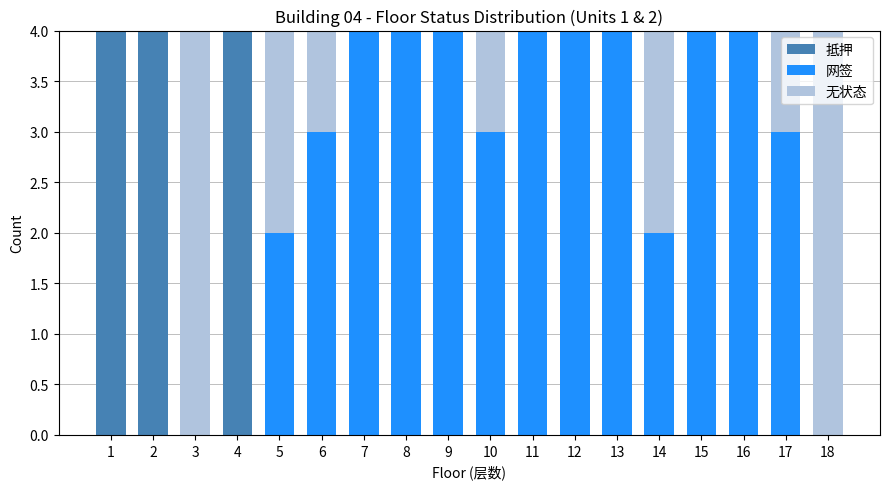

How many series are shown in this chart?

3